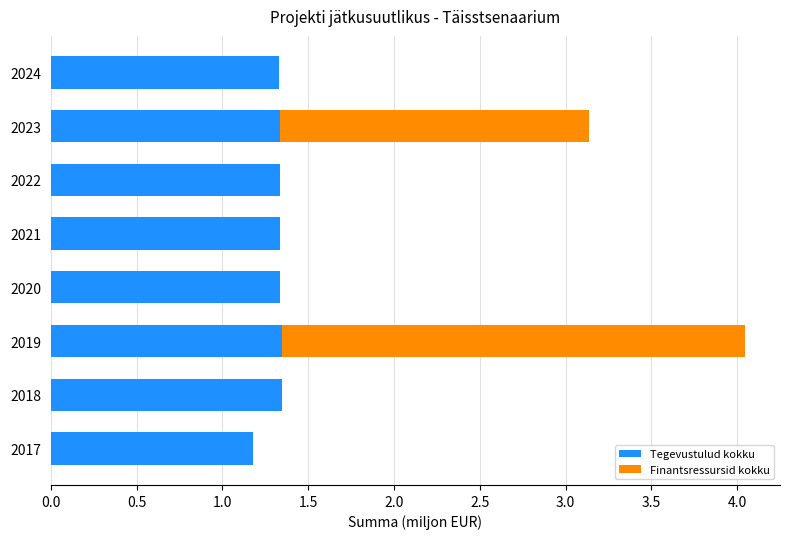

What is the sum of all Tegevustulud kokku values?

10.5